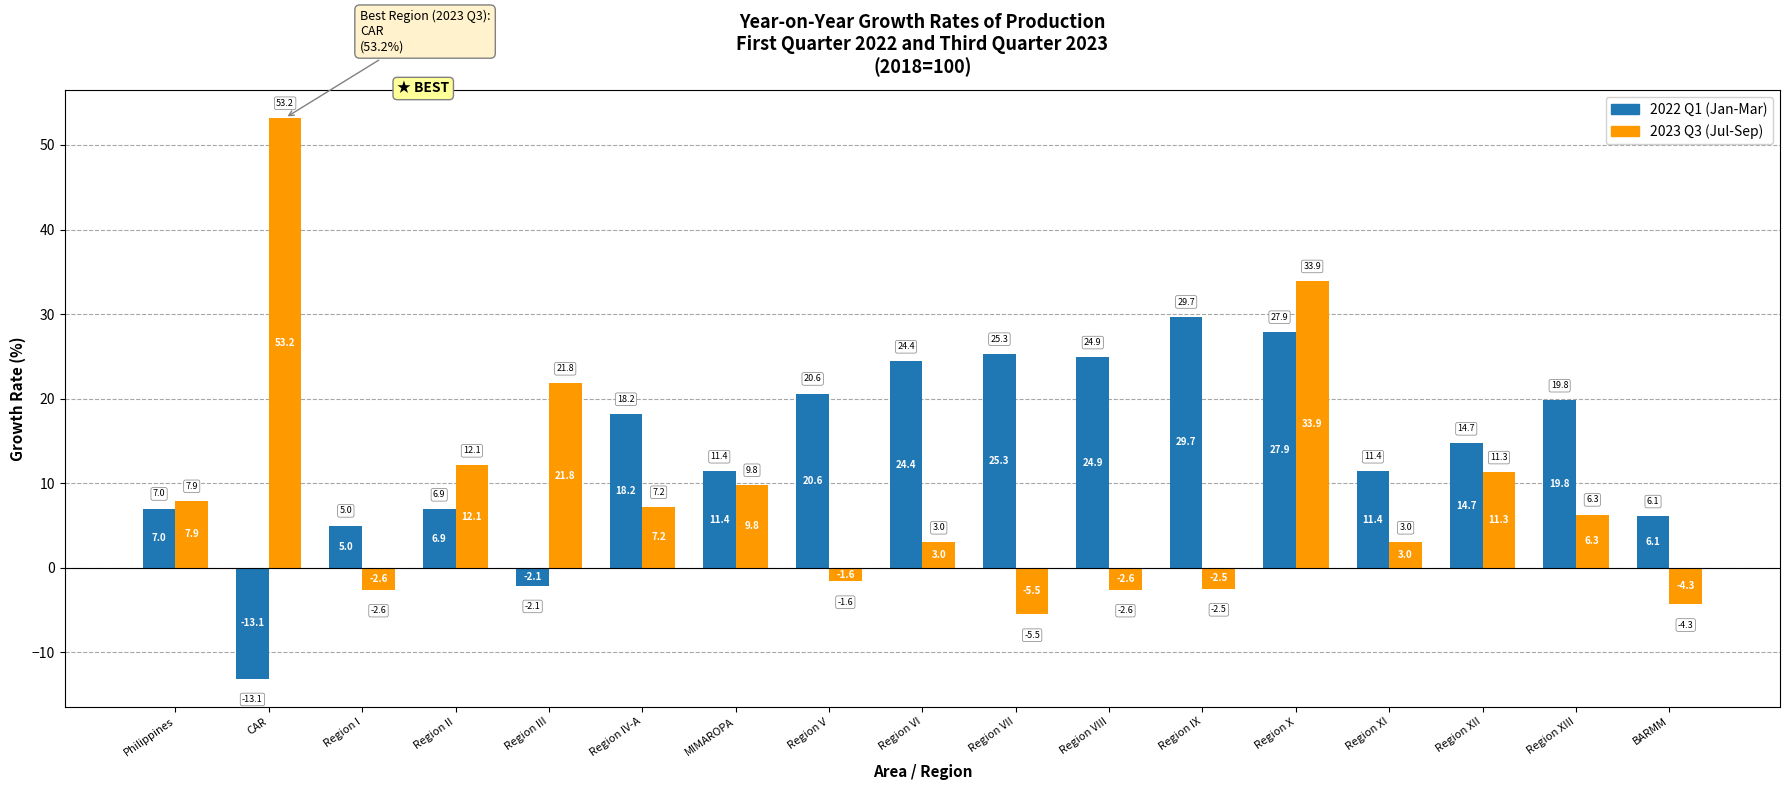

What is the label of the 10th bar from the right?

Region V